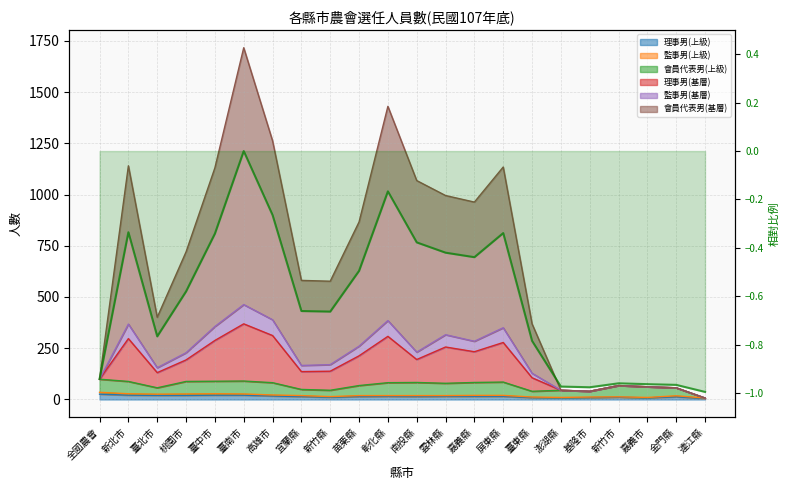

Count the values in the range 0 to 1.

1